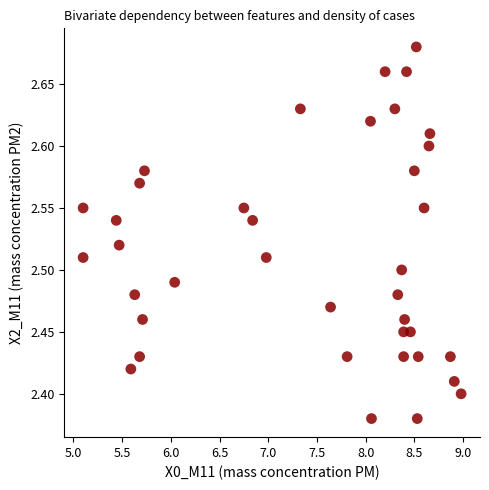

What is the range of Y values (max minus min)?

0.3